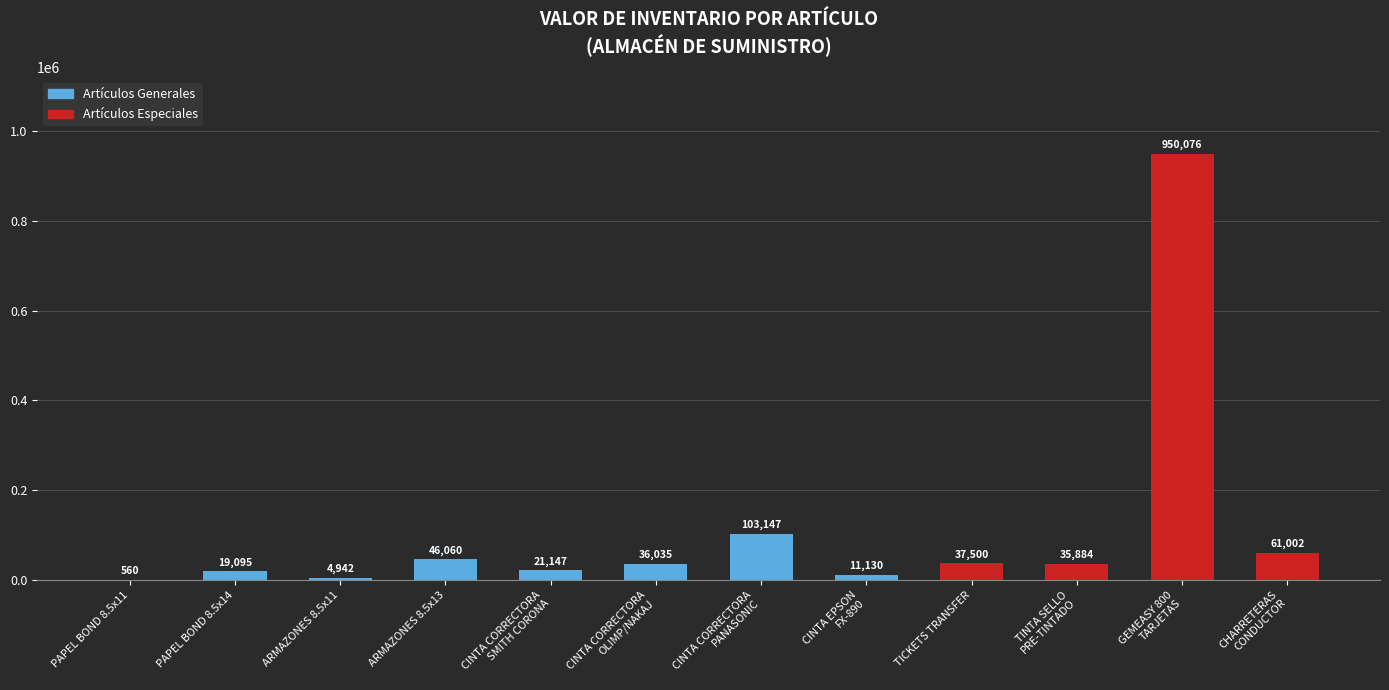

How many groups of bars are there?

12